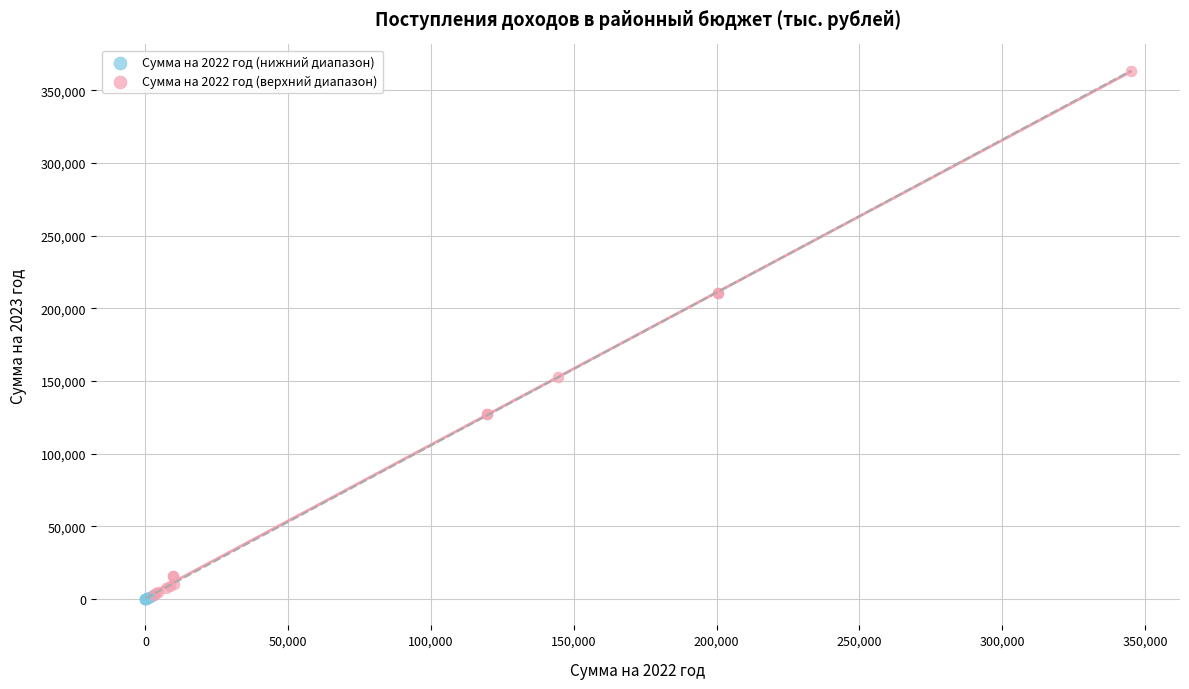

What are all the series names shown in the legend?

Сумма на 2022 год (нижний диапазон), Сумма на 2022 год (верхний диапазон)